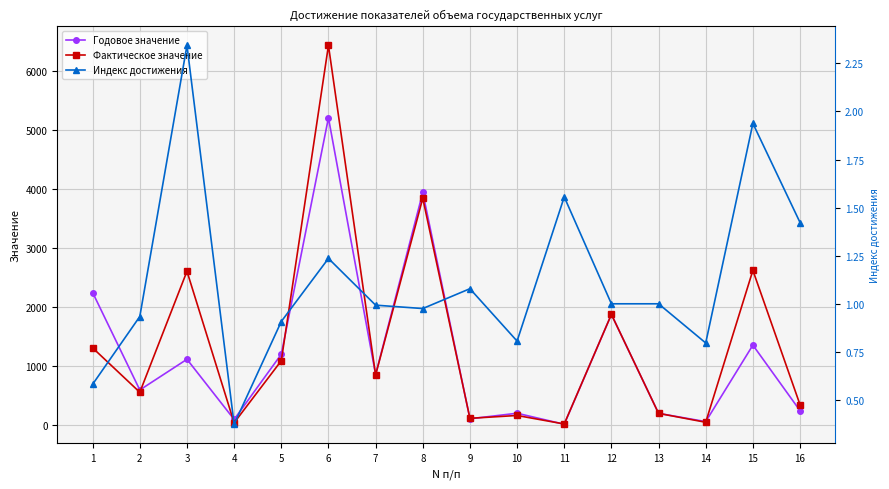

What are all the series names shown in the legend?

Годовое значение, Фактическое значение, Индекс достижения